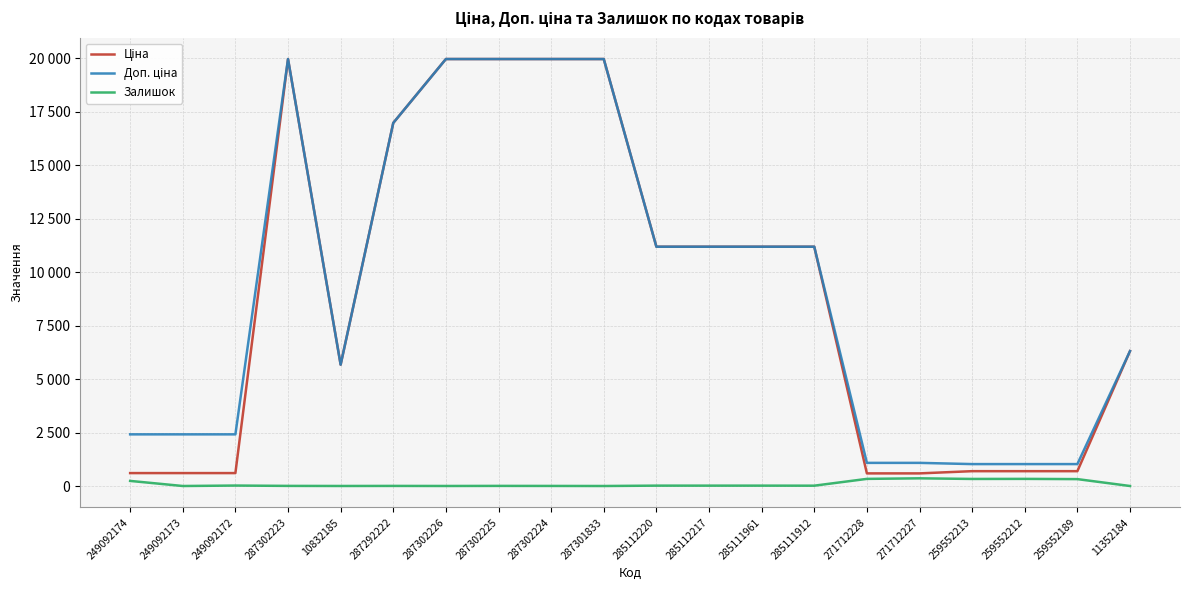

At which category is the sum across all series the highest?

287302223